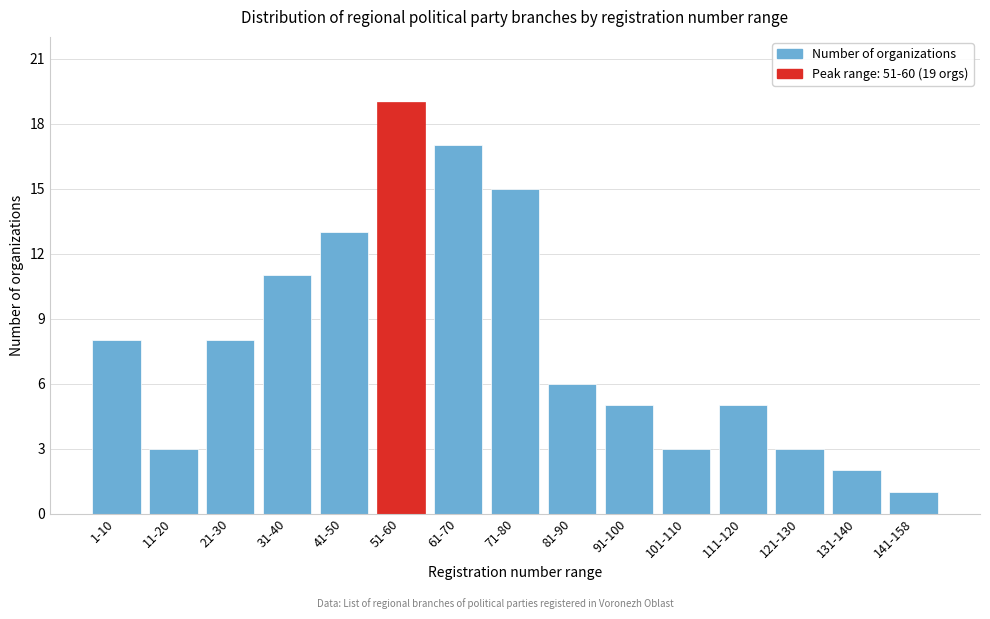

Reading left to right, what are all the values shown in this chart?

8	3	8	11	13	19	17	15	6	5	3	5	3	2	1